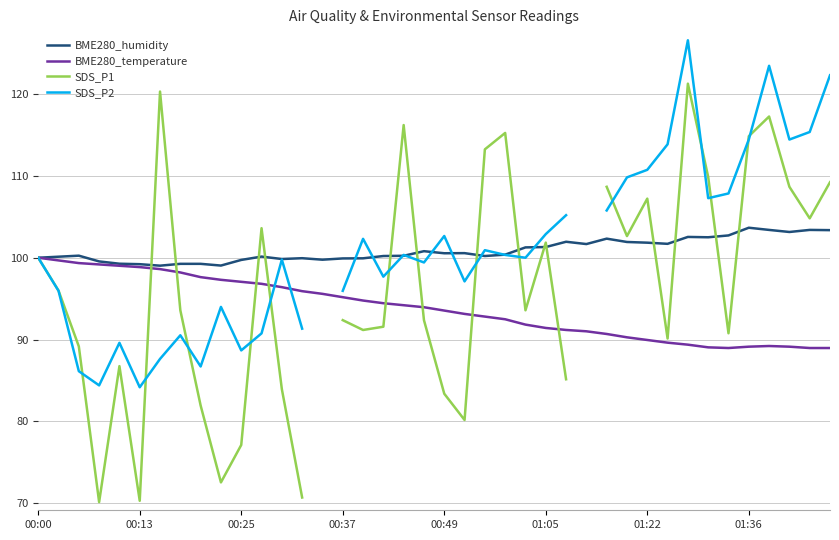

What is the maximum value for BME280_humidity?

103.7